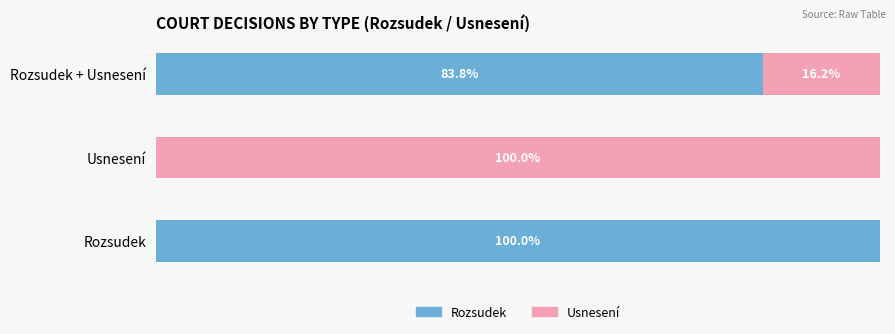

How many bars are there in each group?

2